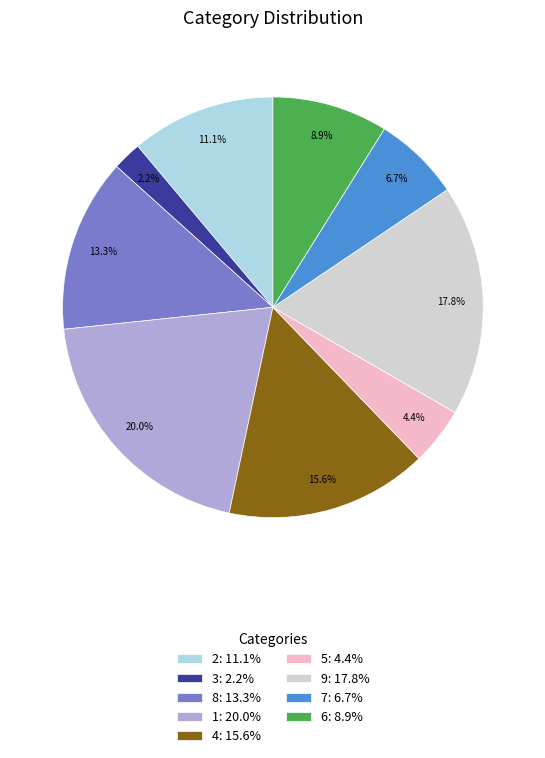

The 4 slice represents 21% of the pie. True or false?

False